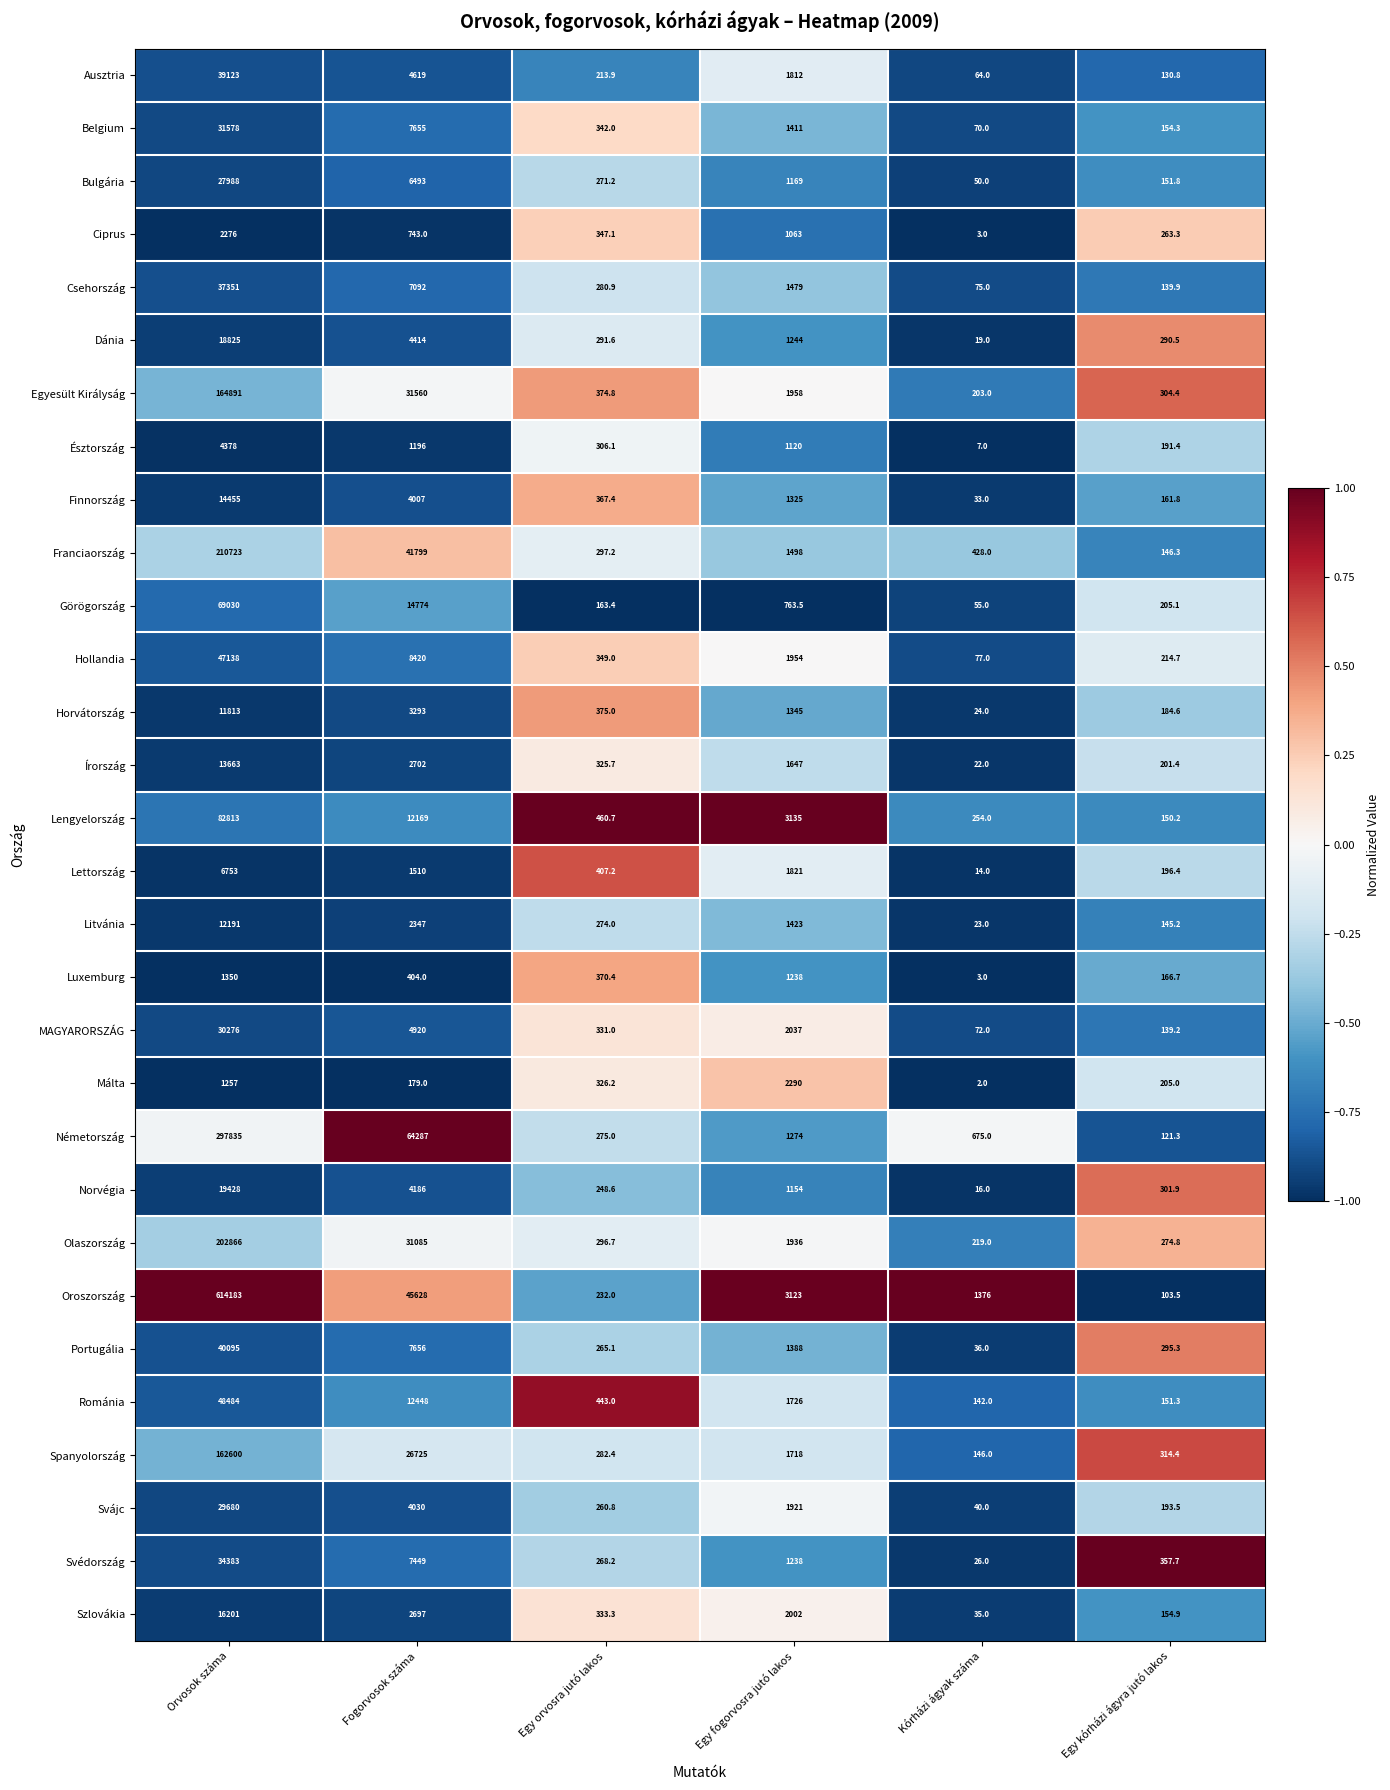

How many data points in Svédország are less than 1238?

3